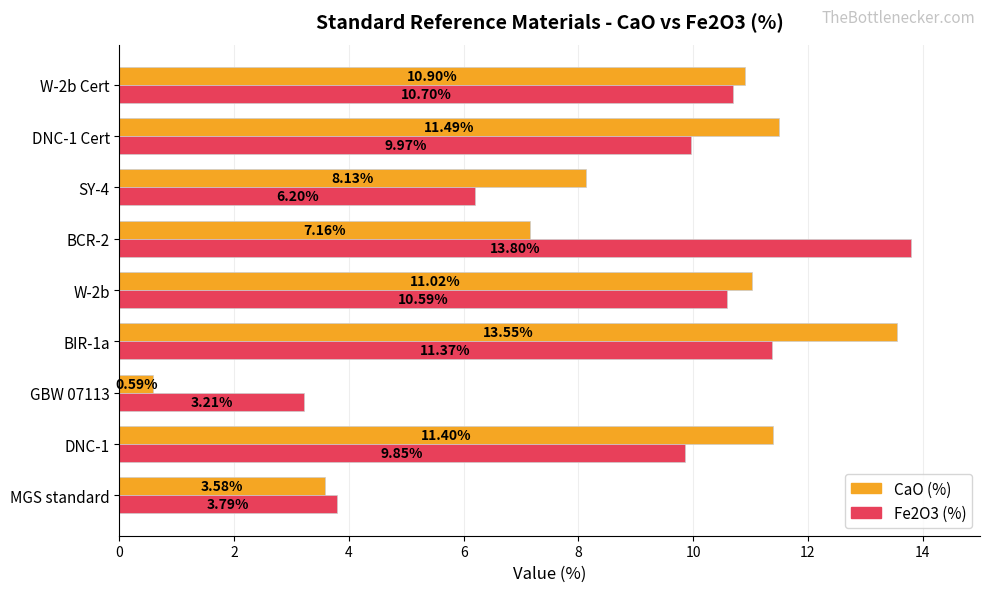

Rank the series at SY-4 from highest to lowest value.

CaO (%), Fe2O3 (%)